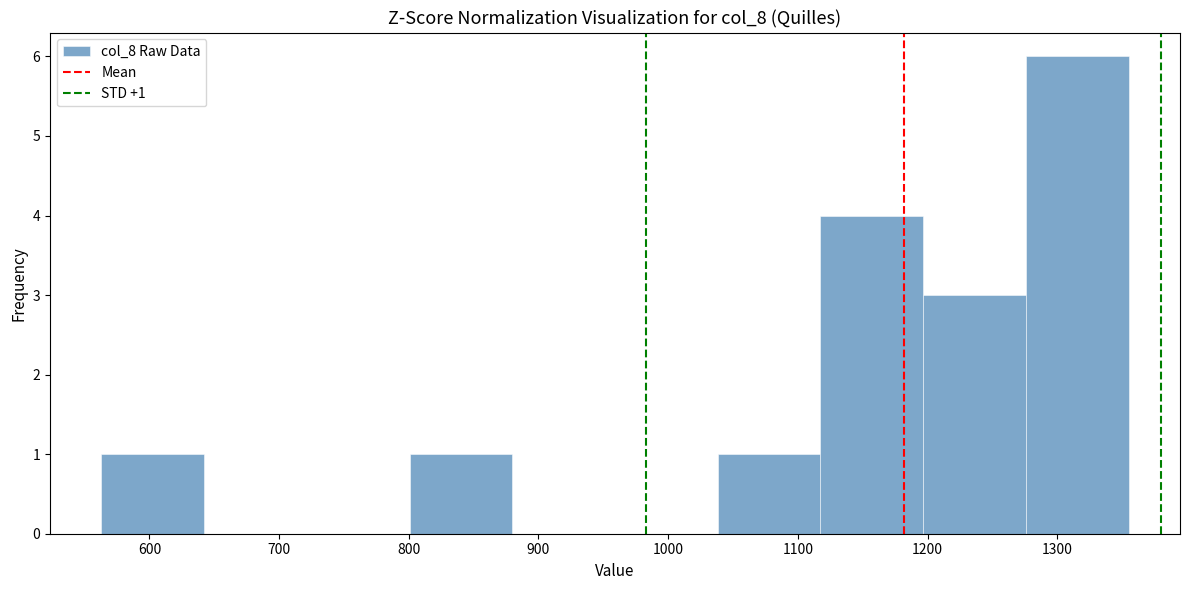

Over which range of the x-axis is the bar tallest?

1280 to 1360